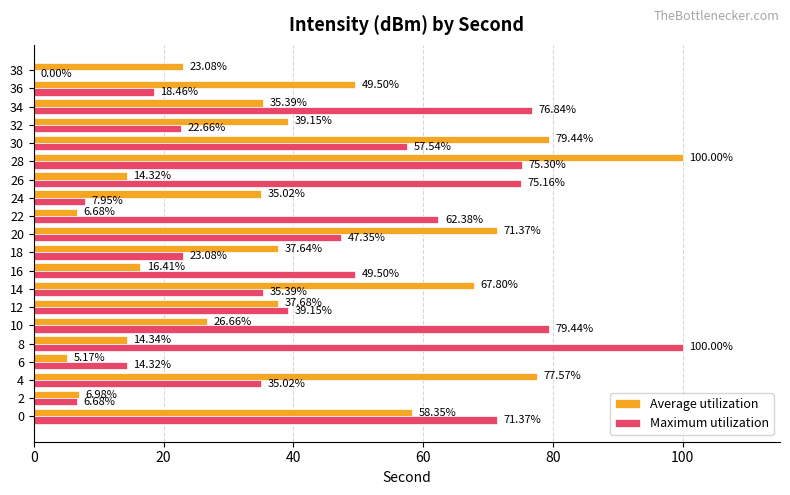

What is the highest value of the Average utilization series?

100.0